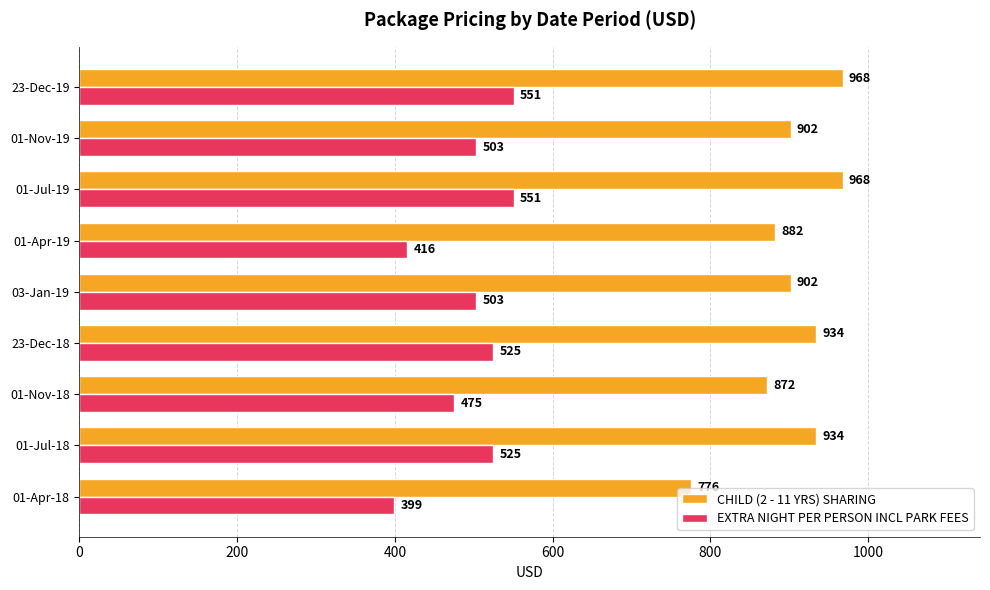

Rank the series by their maximum value, from highest to lowest.

CHILD (2 - 11 YRS) SHARING, EXTRA NIGHT PER PERSON INCL PARK FEES